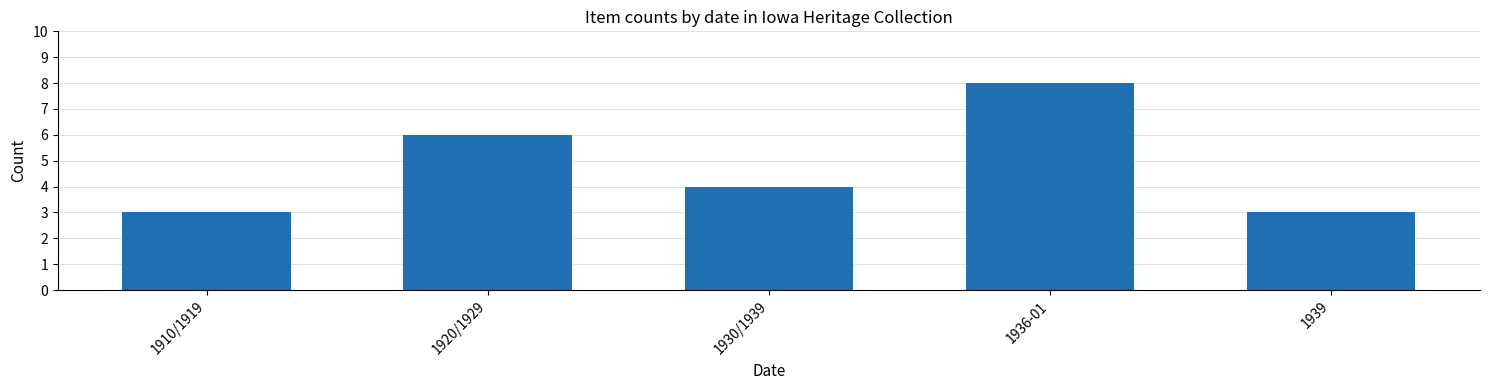

What is the difference between the values at 1936-01 and 1910/1919?

5